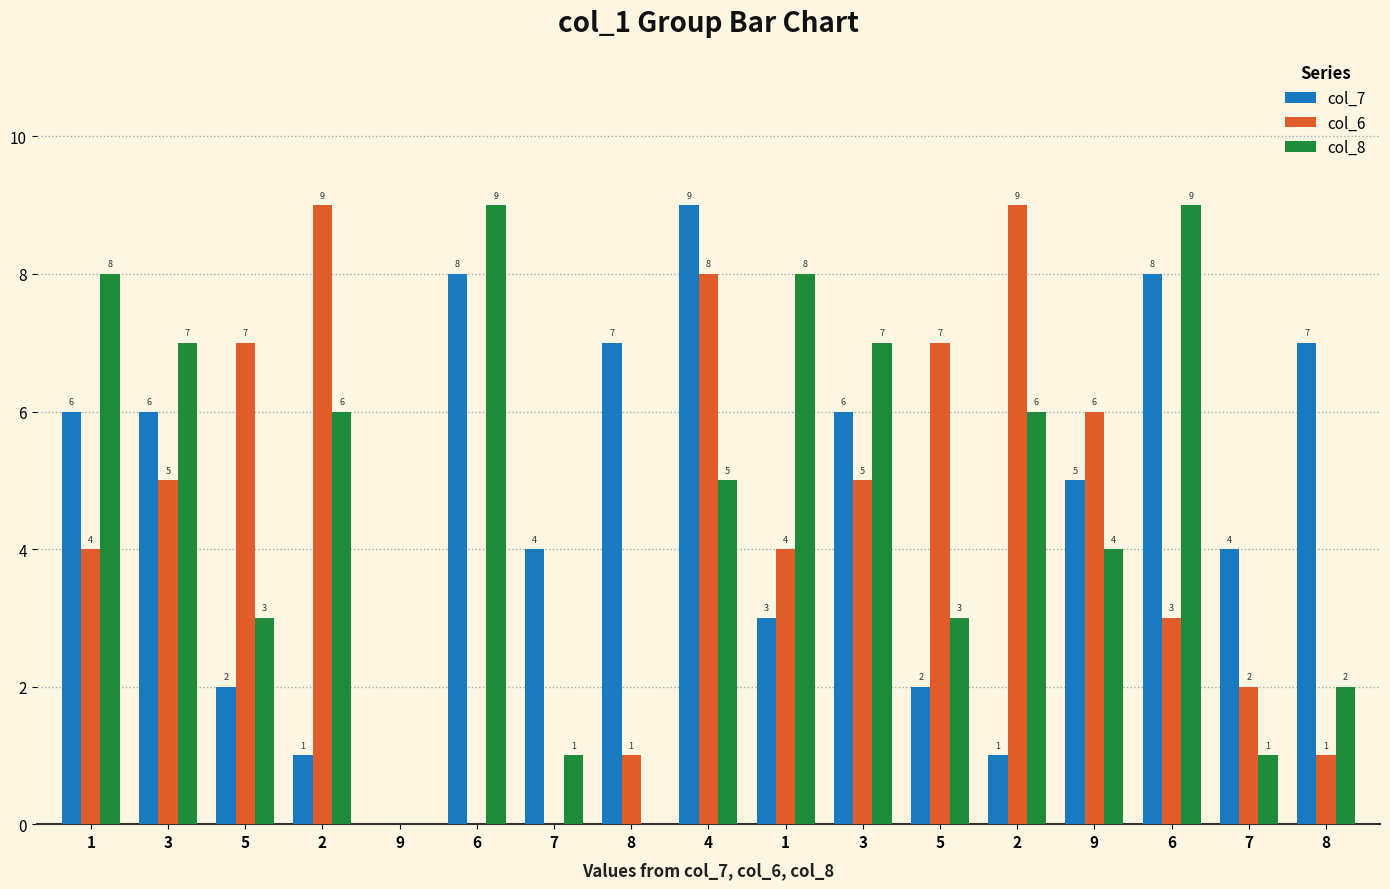

What is the label of the 11th bar from the right?

7